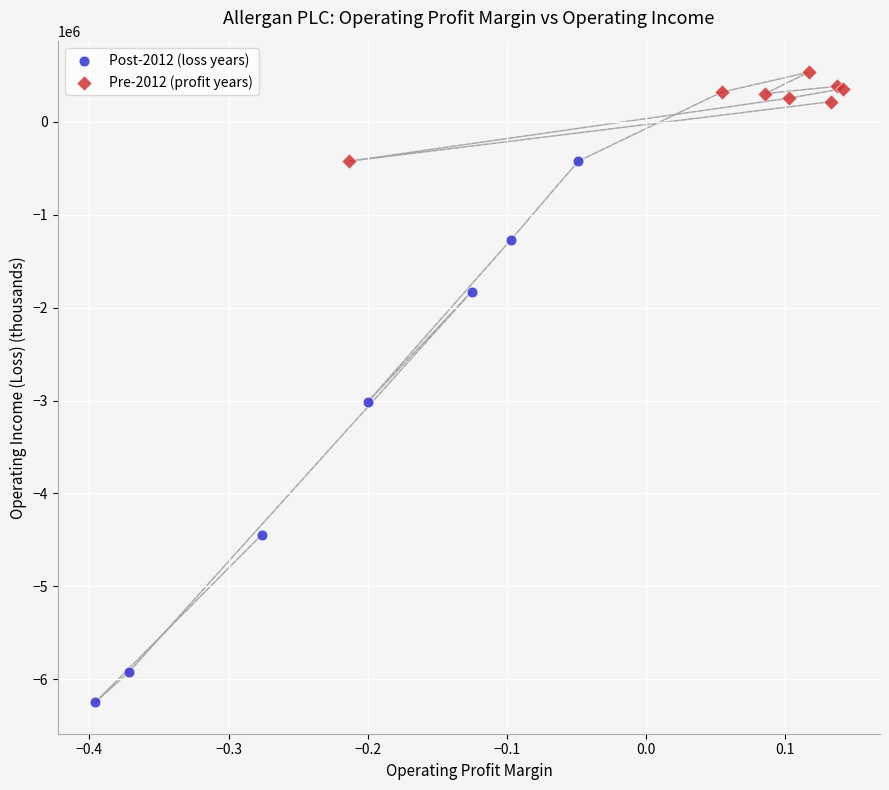

Which series reaches the minimum Y coordinate?

Post-2012 (loss years)